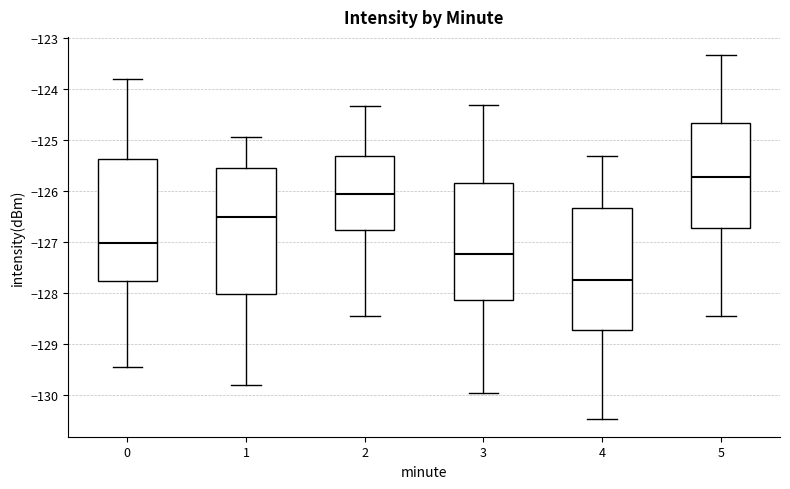

Which box has the lowest median line?

4